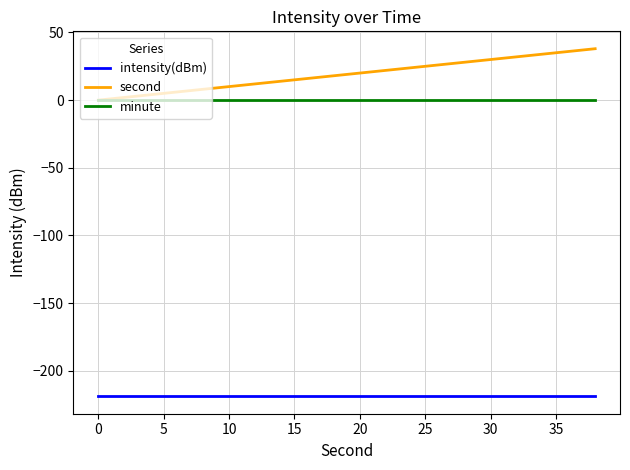

True or false: second and intensity(dBm) intersect in this chart.

False